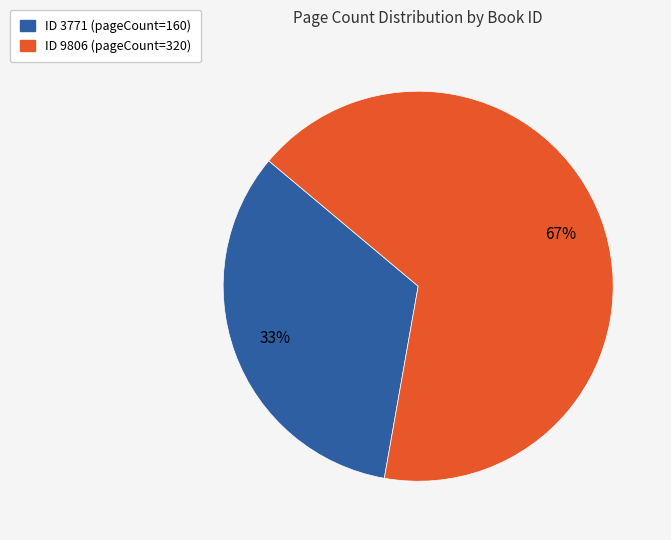

To the nearest percent, what is the average slice percentage?

50%